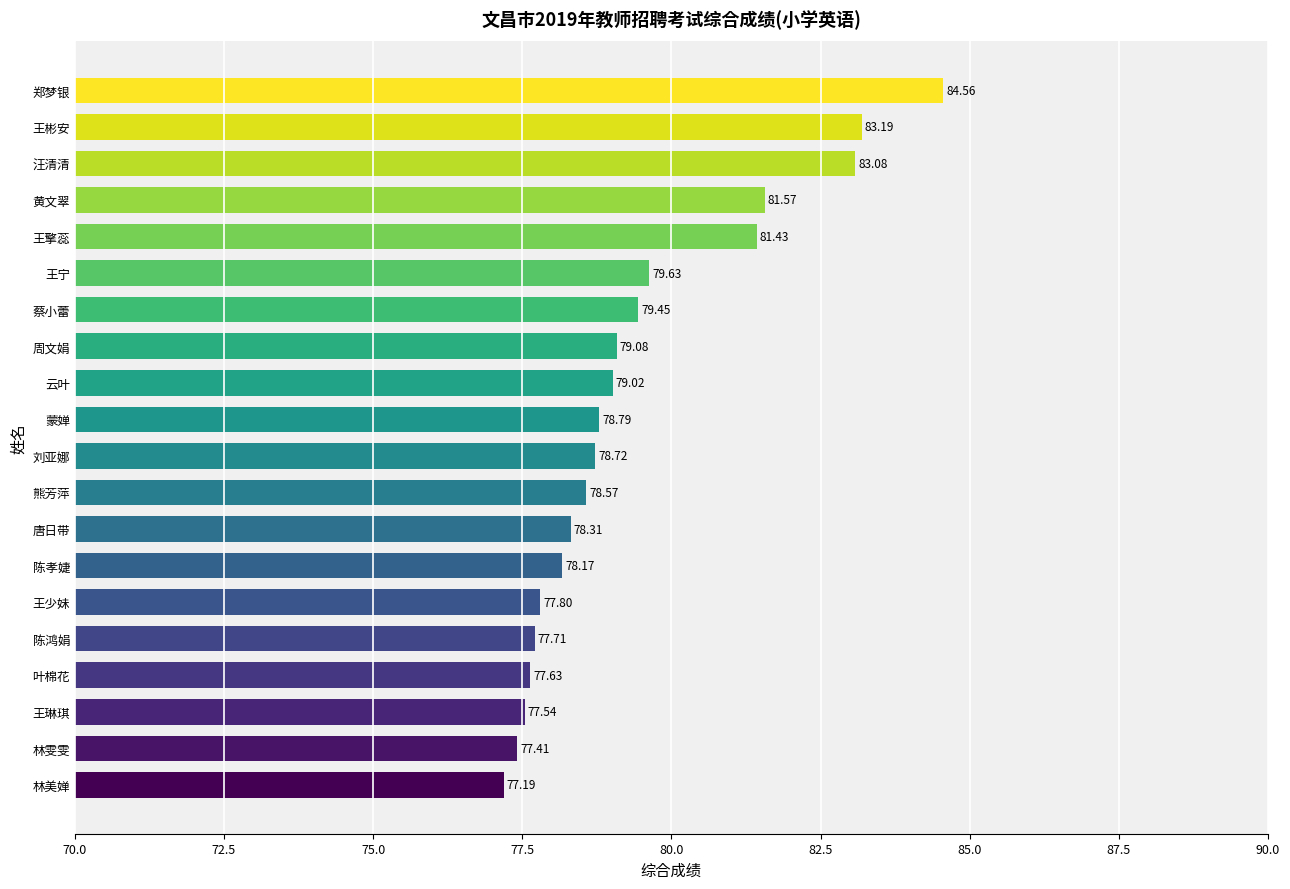

What is the smallest value displayed?

77.2